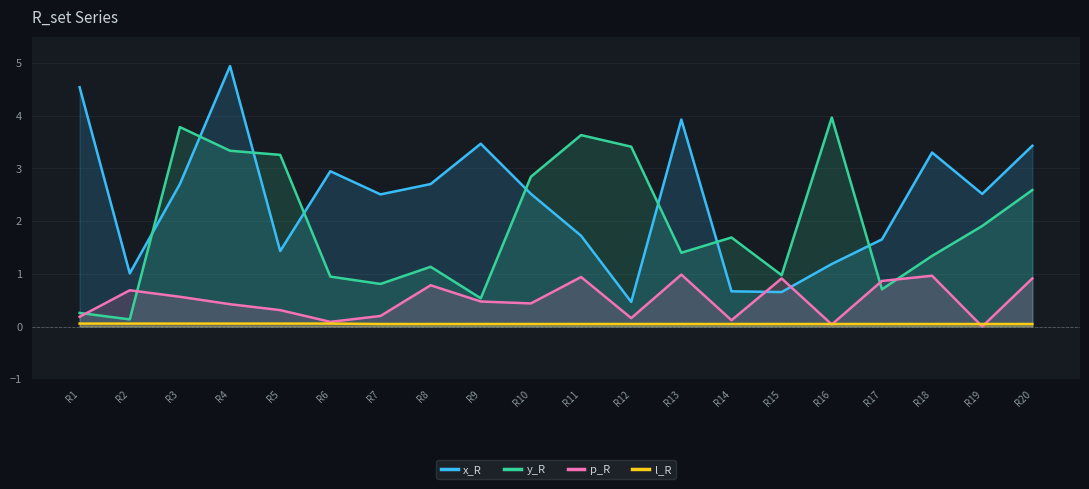

At which category does p_R reach its first local peak?

R2